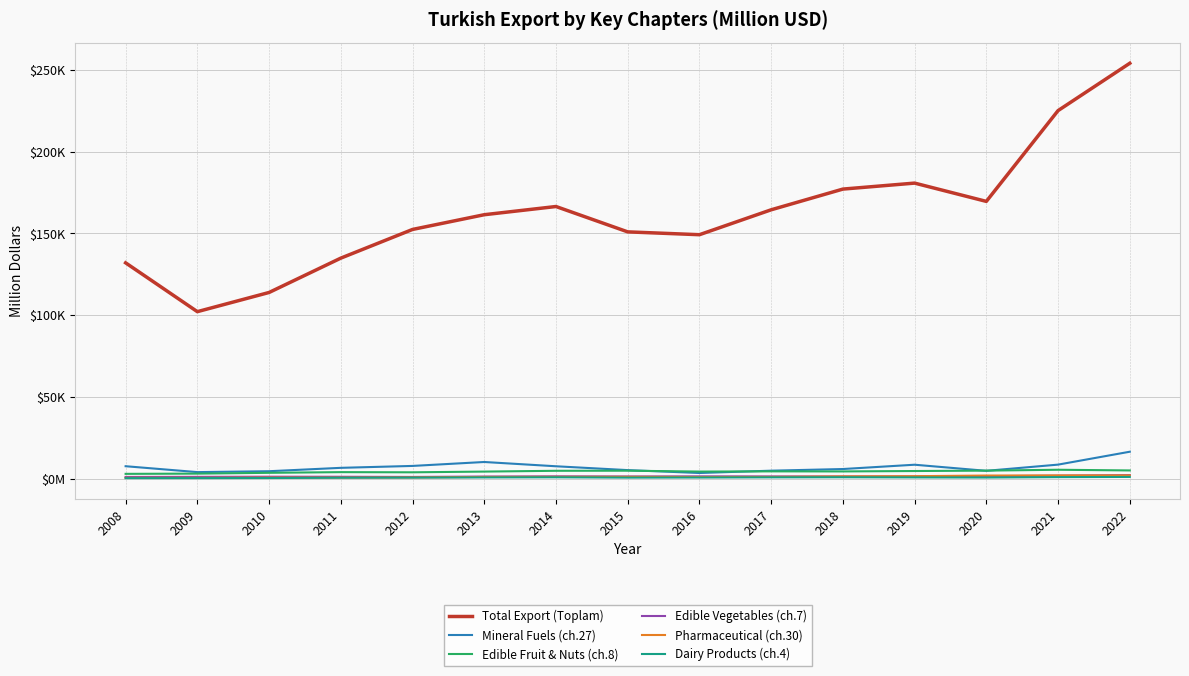

What is the value of the Total Export (Toplam) point at the 6th from the left?

161480.9